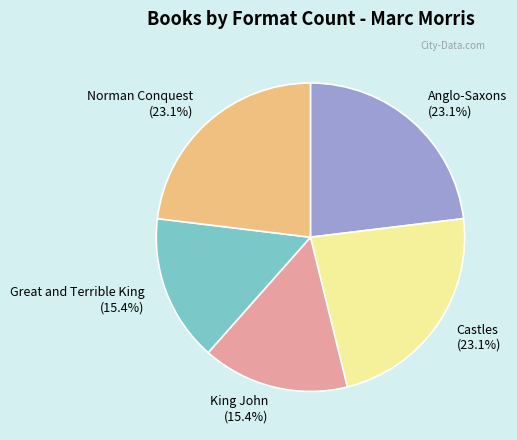

Does Norman Conquest represent more than half of the total?

No